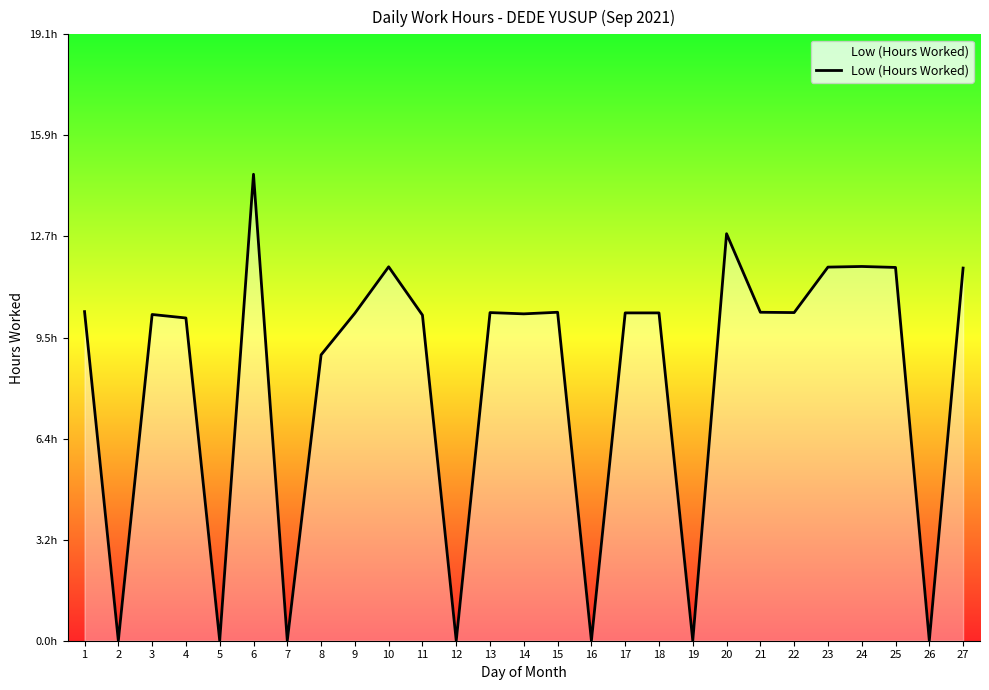

Reading left to right, extract all data points from this chart.

10.3	0.0	10.3	10.2	0.0	14.7	0.0	9.0	10.3	11.8	10.2	0.0	10.3	10.3	10.3	0.0	10.3	10.3	0.0	12.8	10.3	10.3	11.8	11.8	11.7	0.0	11.7